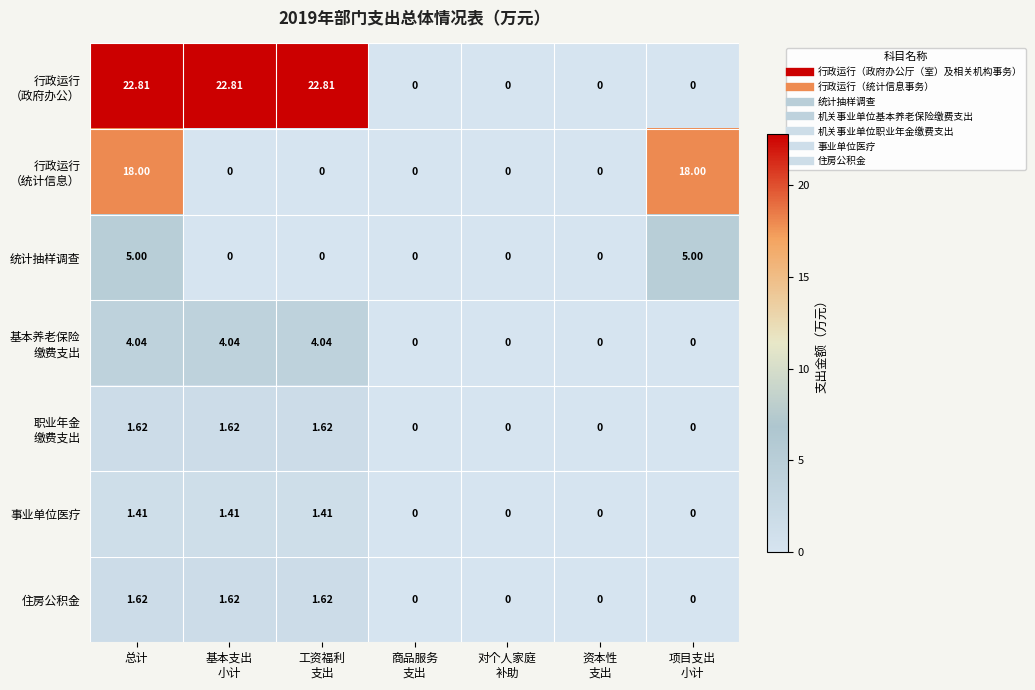

Which series has the largest total across all categories?

行政运行 （政府办公）